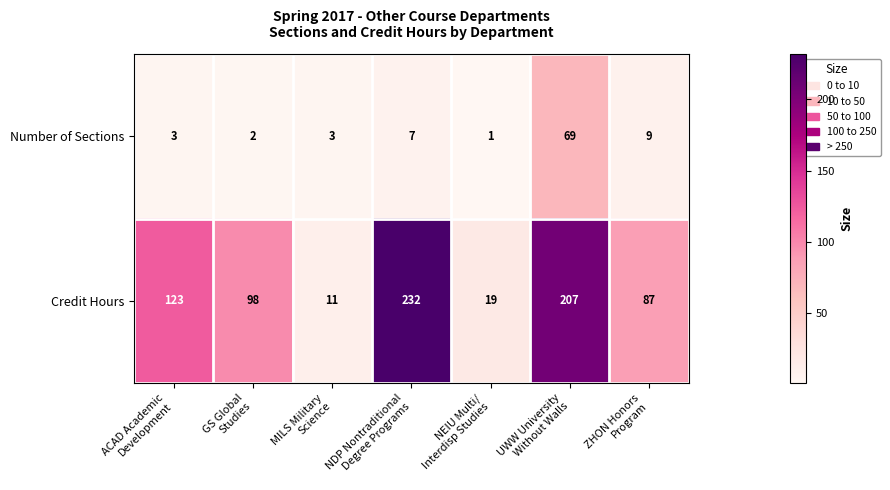

What is the total value across all series at MILS Military
Science?

14